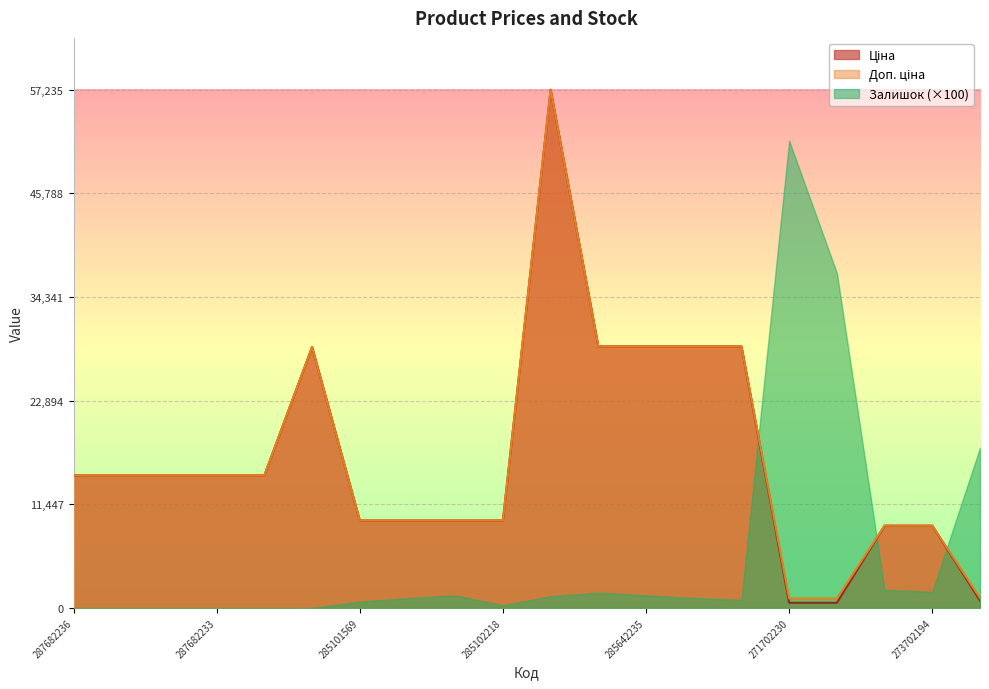

What is the spread (max minus min) of values at 287682236?

14649.6